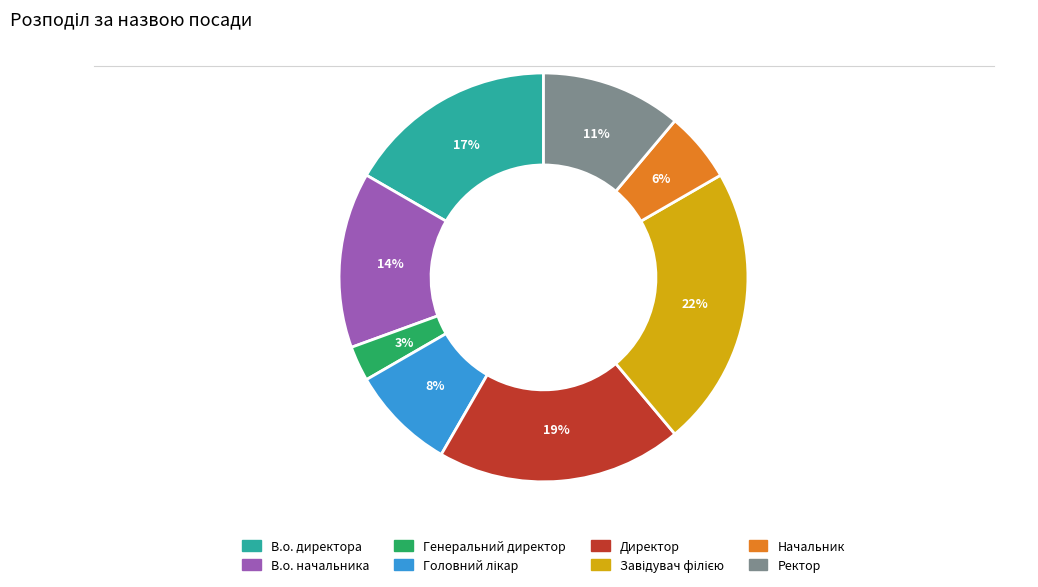

Is the sum of В.о. начальника and Начальник greater than half?

No